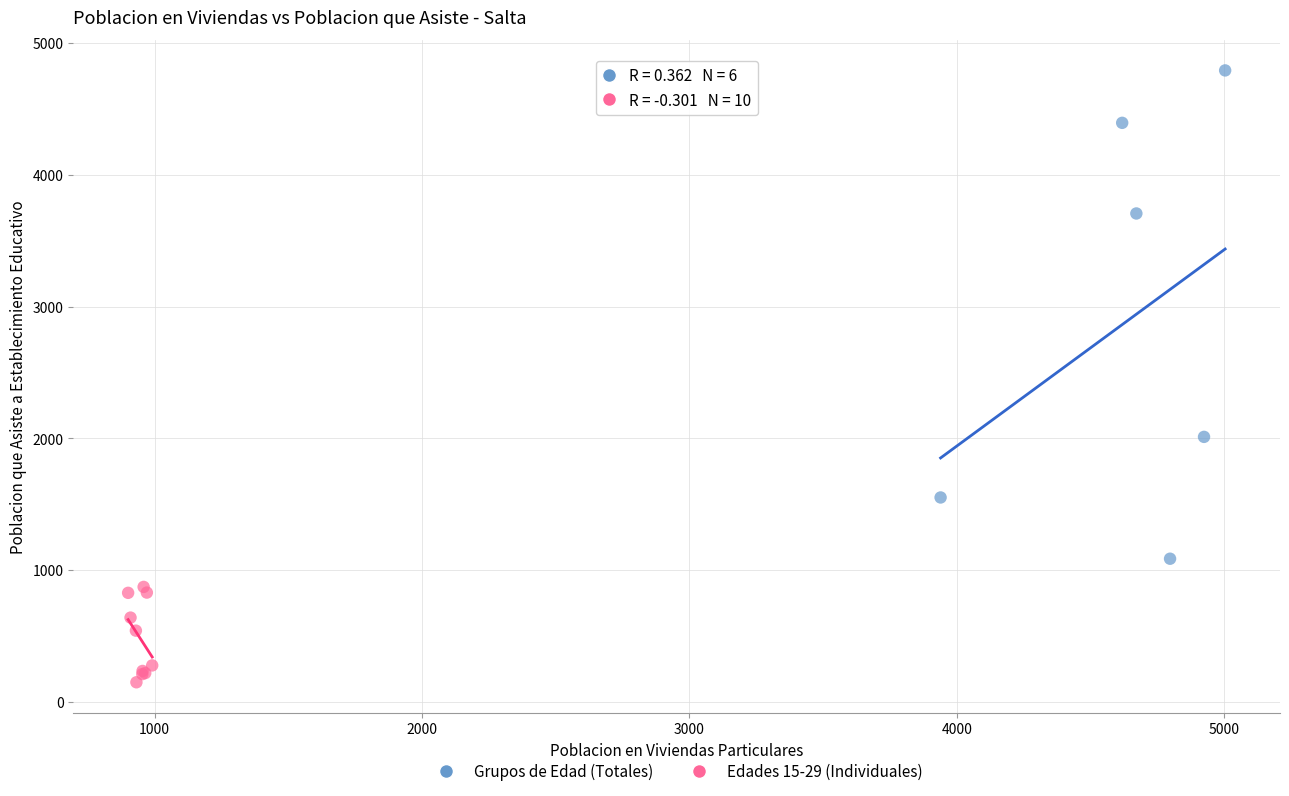

Which series contains the highest Y value?

Grupos de Edad (Totales)